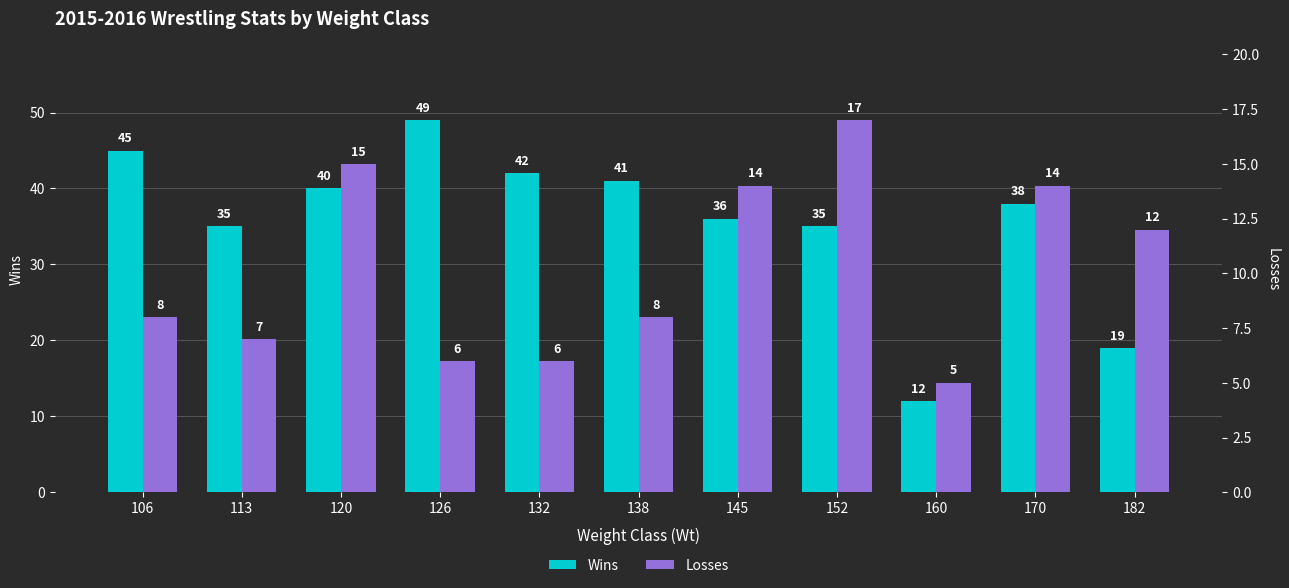

Where does the Wins series first go above 38?

106